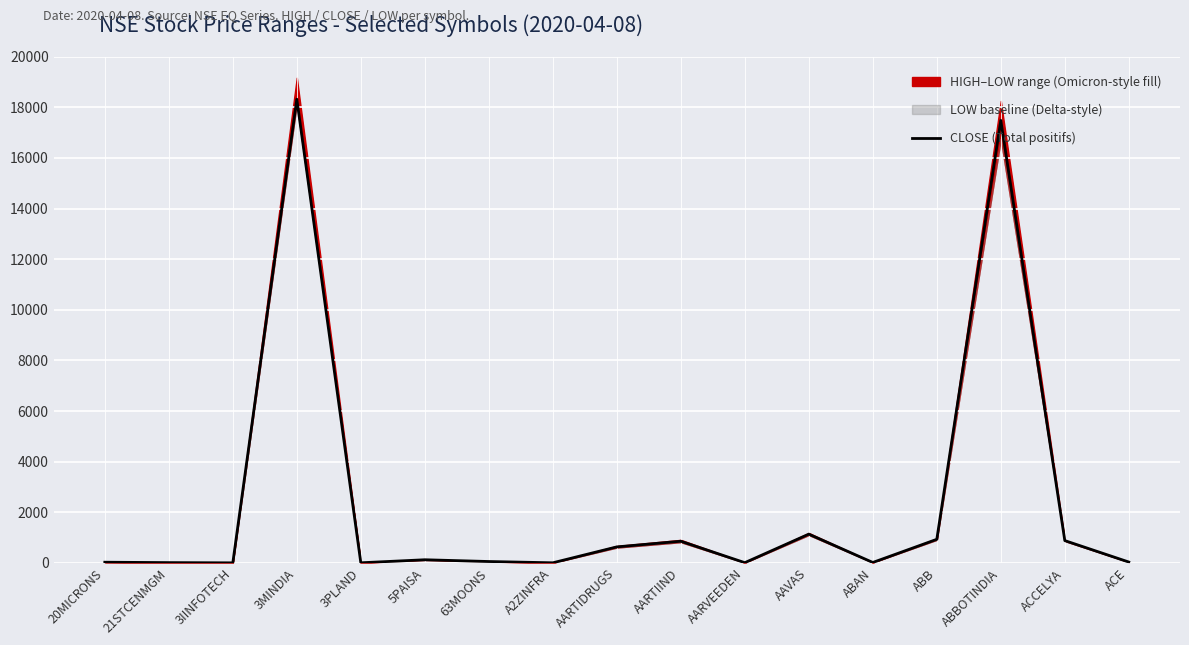

Reading left to right, what are all the values shown in this chart?

20MICRONS=26.2	21STCENMGM=10.4	3IINFOTECH=1.2	3MINDIA=18318.2	3PLAND=3.9	5PAISA=123.3	63MOONS=53.7	A2ZINFRA=3.1	AARTIDRUGS=631.6	AARTIIND=854.9	AARVEEDEN=8.3	AAVAS=1135.2	ABAN=16.2	ABB=930.7	ABBOTINDIA=17481.1	ACCELYA=880.5	ACE=33.2